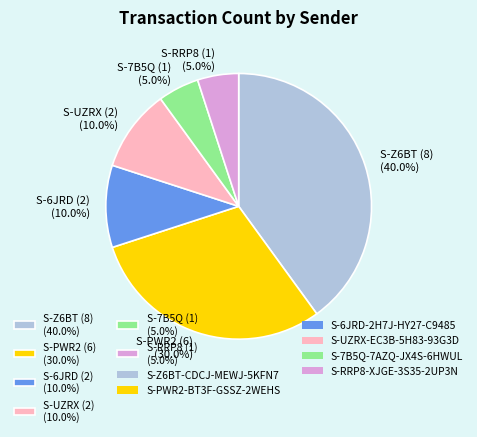

What is the largest slice in the pie chart?

S-Z6BT (8) (40.0%)